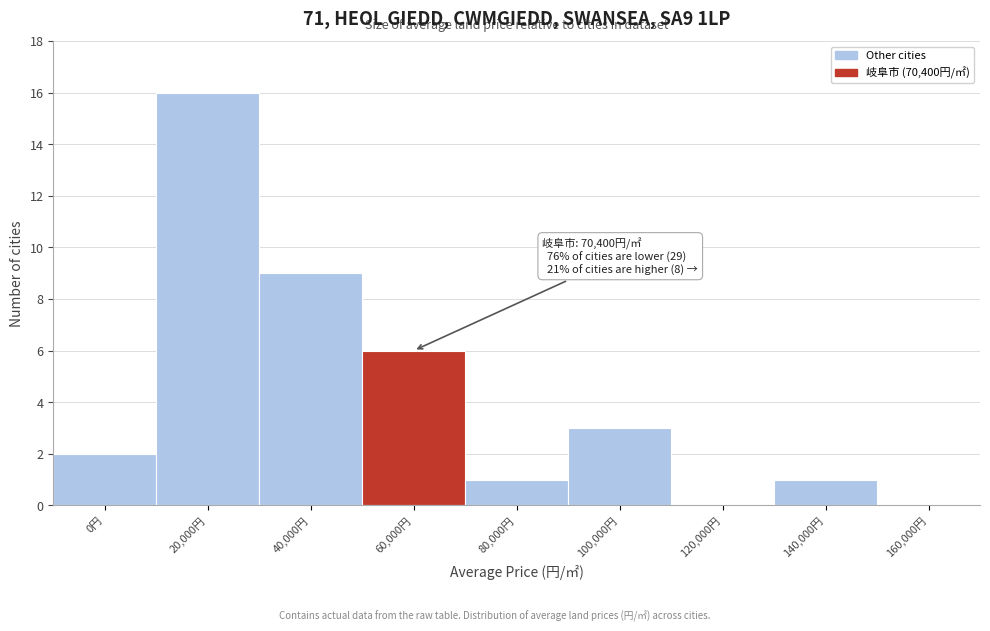

Reading left to right, transcribe all the data shown in this chart.

0円=2	20,000円=16	40,000円=9	60,000円=6	80,000円=1	100,000円=3	120,000円=0	140,000円=1	160,000円=0